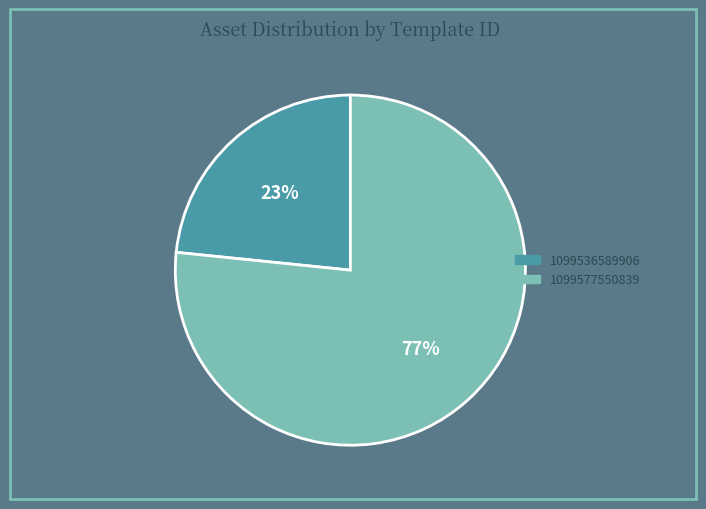

Rank the categories by value from lowest to highest.

1099536589906, 1099577550839